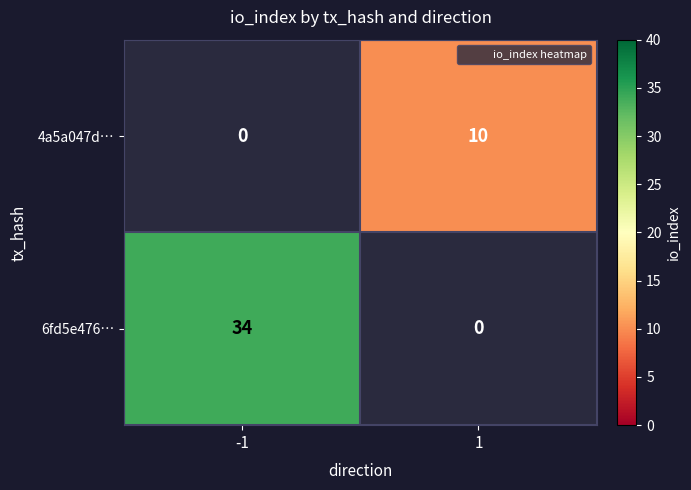

Which has a higher value, 1 or -1?

-1